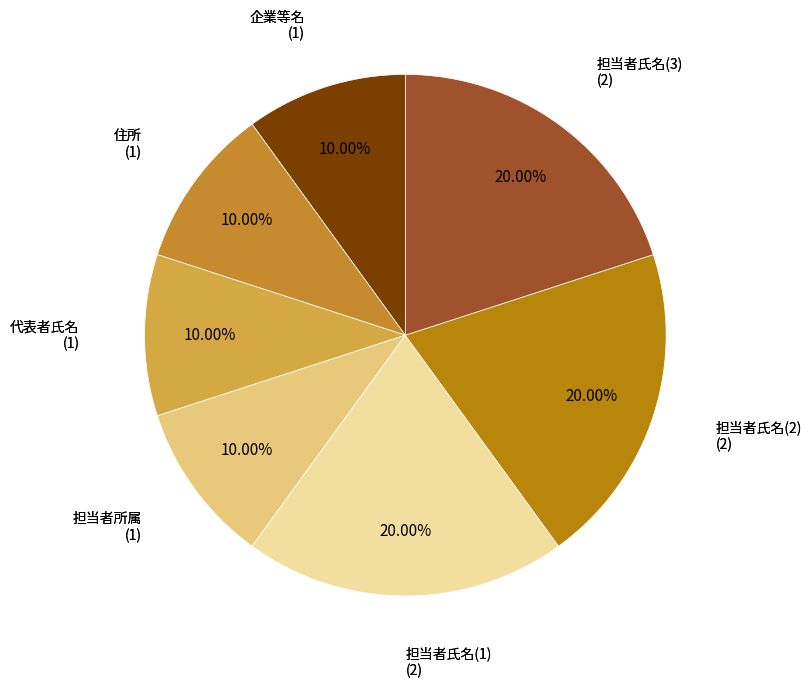

Count the number of slices in the pie.

7